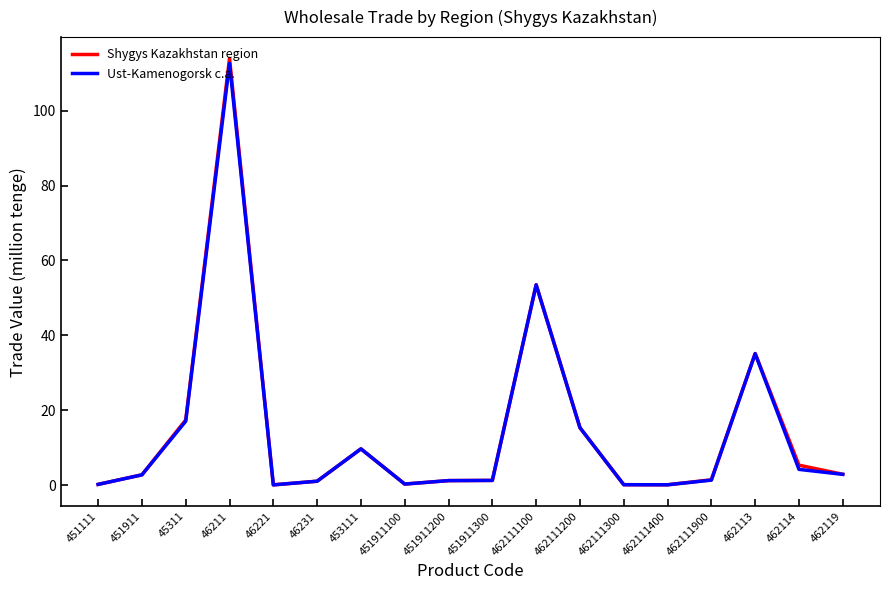

At which category is the sum across all series the highest?

46211